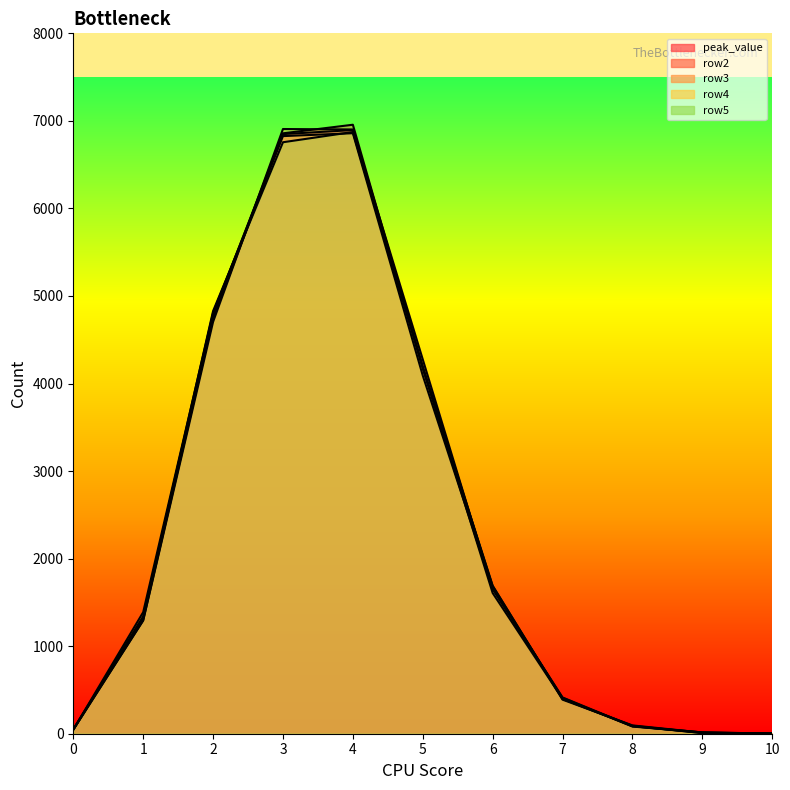

List the series in order of their peak value, highest first.

row2, row3, peak_value, row5, row4